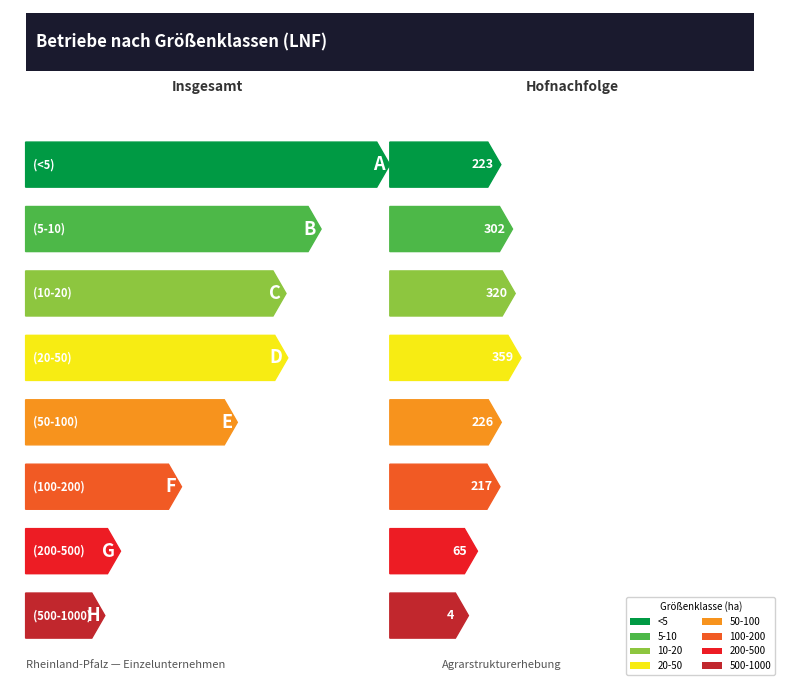

How many values in the Insgesamt series exceed 1232?

3